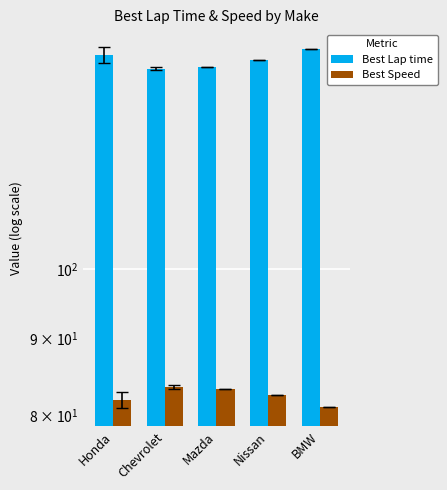

At which category is the sum across all series the highest?

BMW